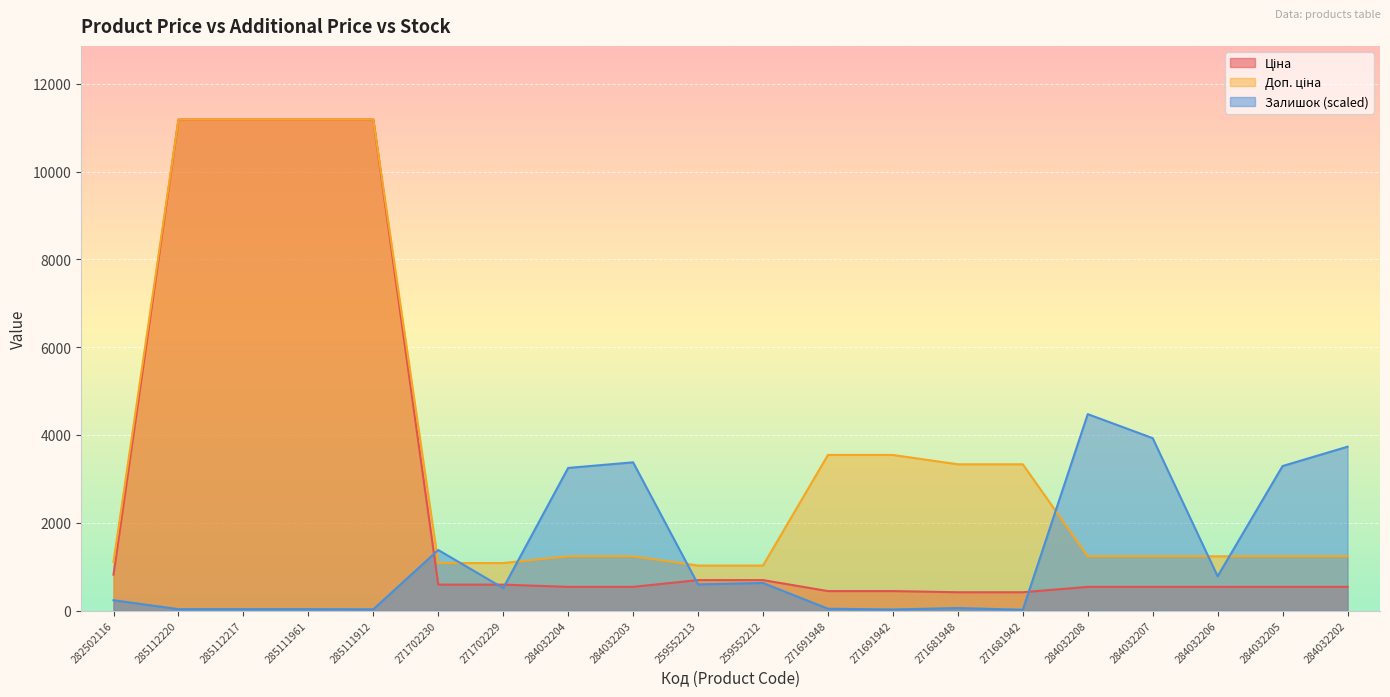

The Доп. ціна series shows 11188.2 at 285112220. True or false?

True